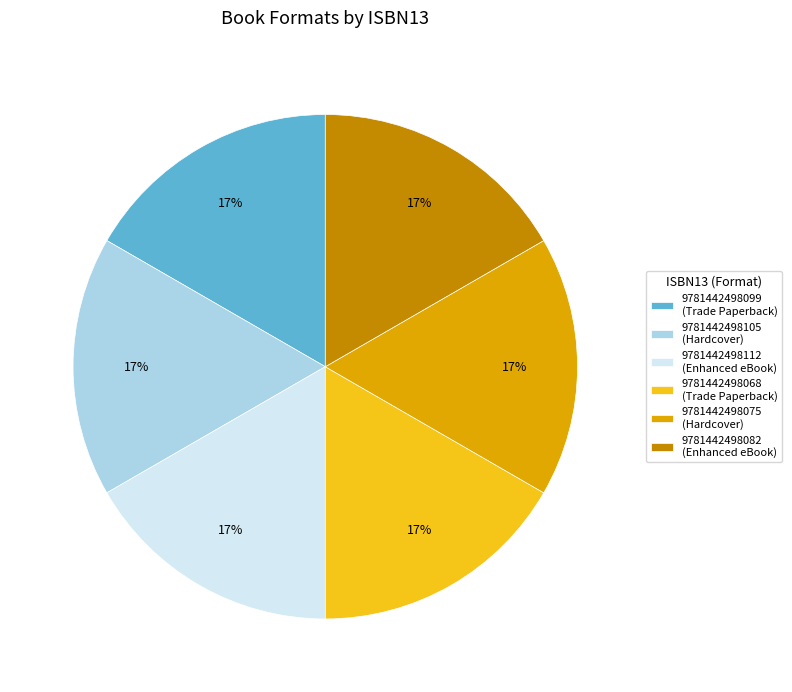

To the nearest percent, what portion does 9781442498068 (Trade Paperback) represent?

17%